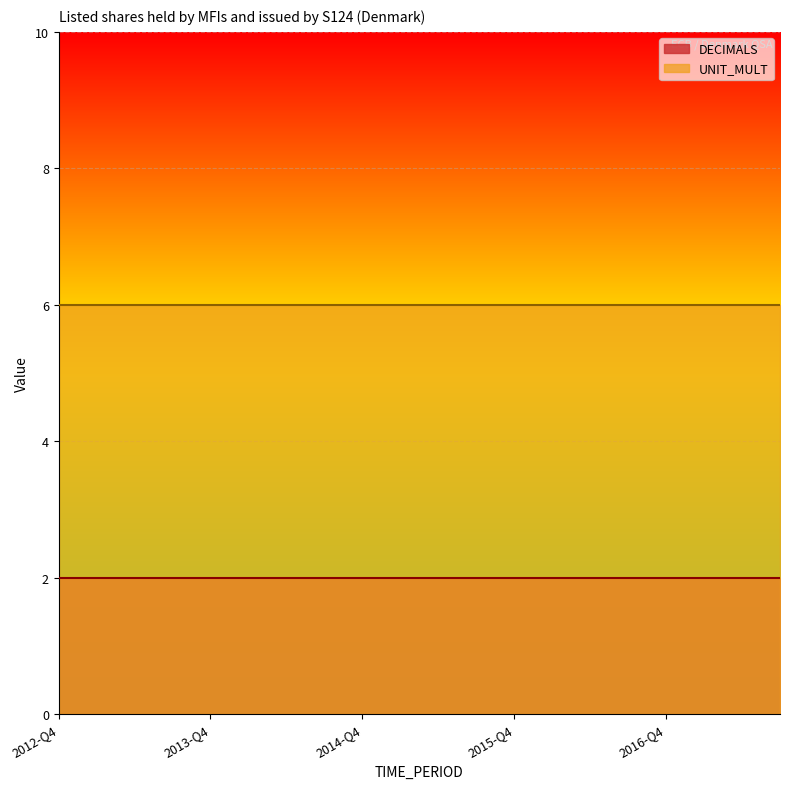

What is the label of the 13th point from the right?

2014-Q3